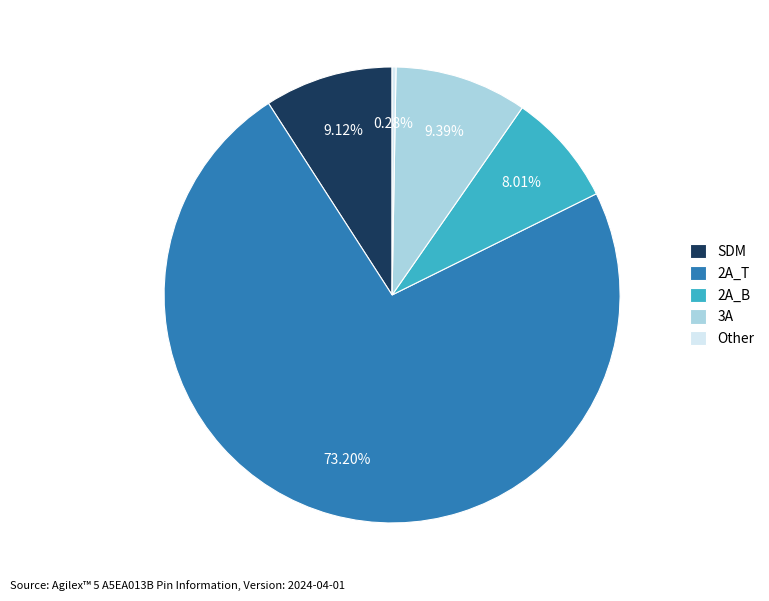

Is it true that SDM is 18% of the pie?

False